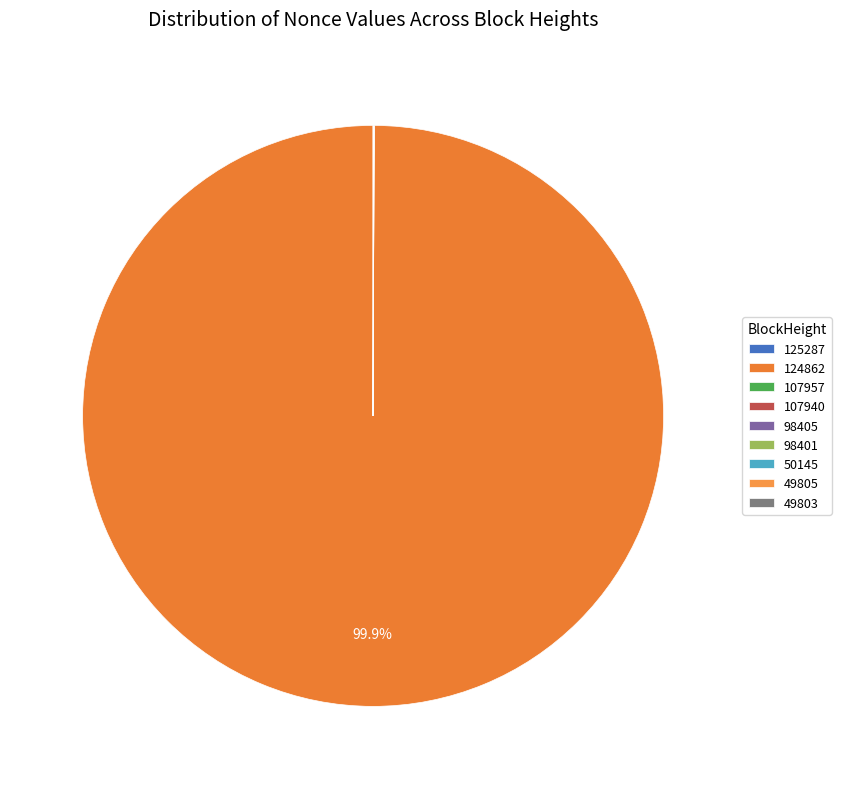

What is the majority slice?

124862